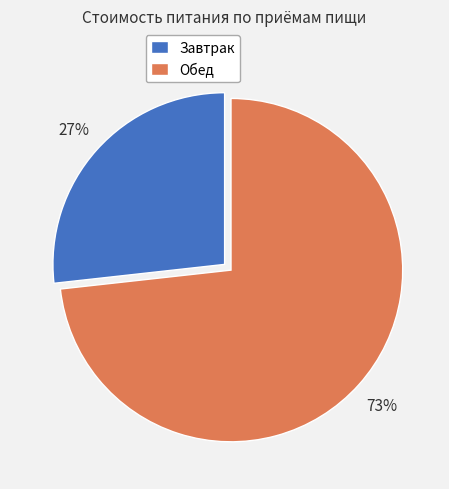

To the nearest percent, what portion does Обед represent?

73%